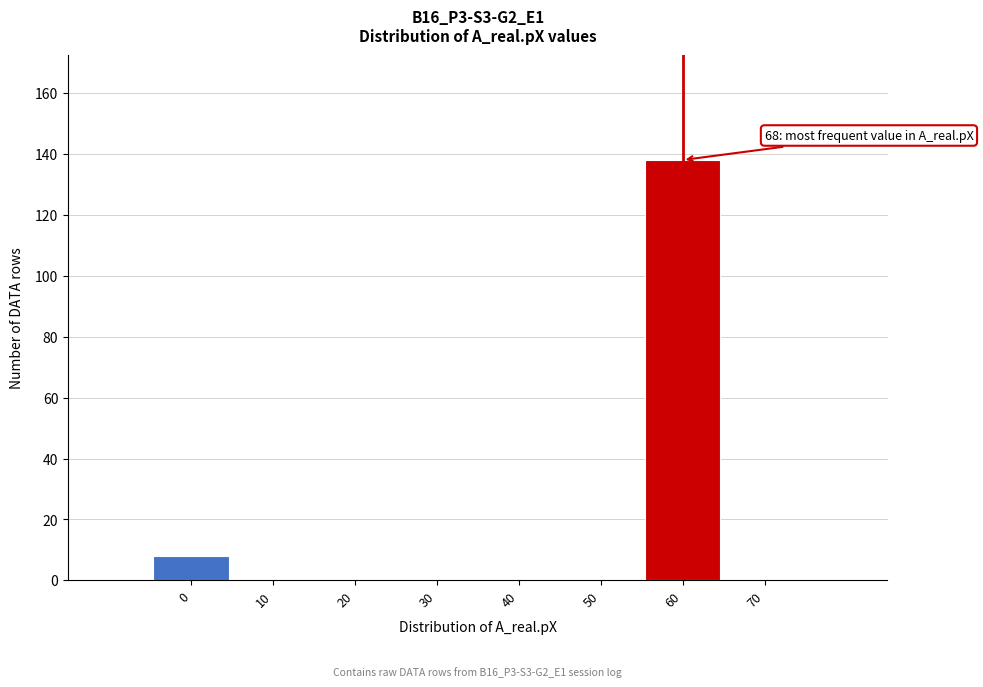

Reading left to right, list all the values displayed in this chart.

0=8	10=0	20=0	30=0	40=0	50=0	60=138	70=0